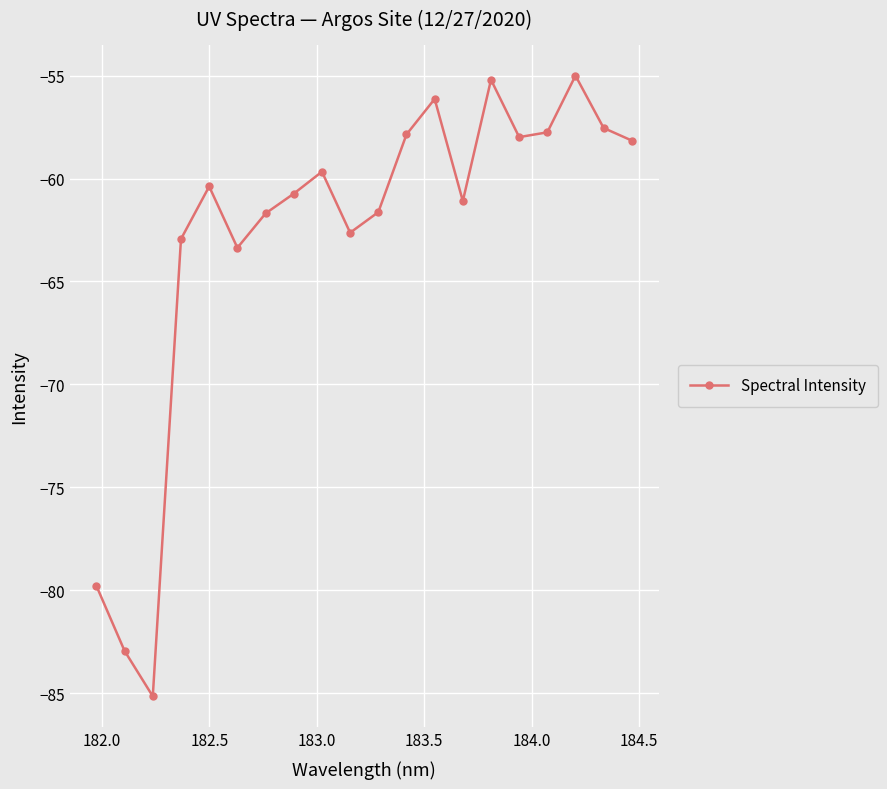

What is the average value?

-62.9